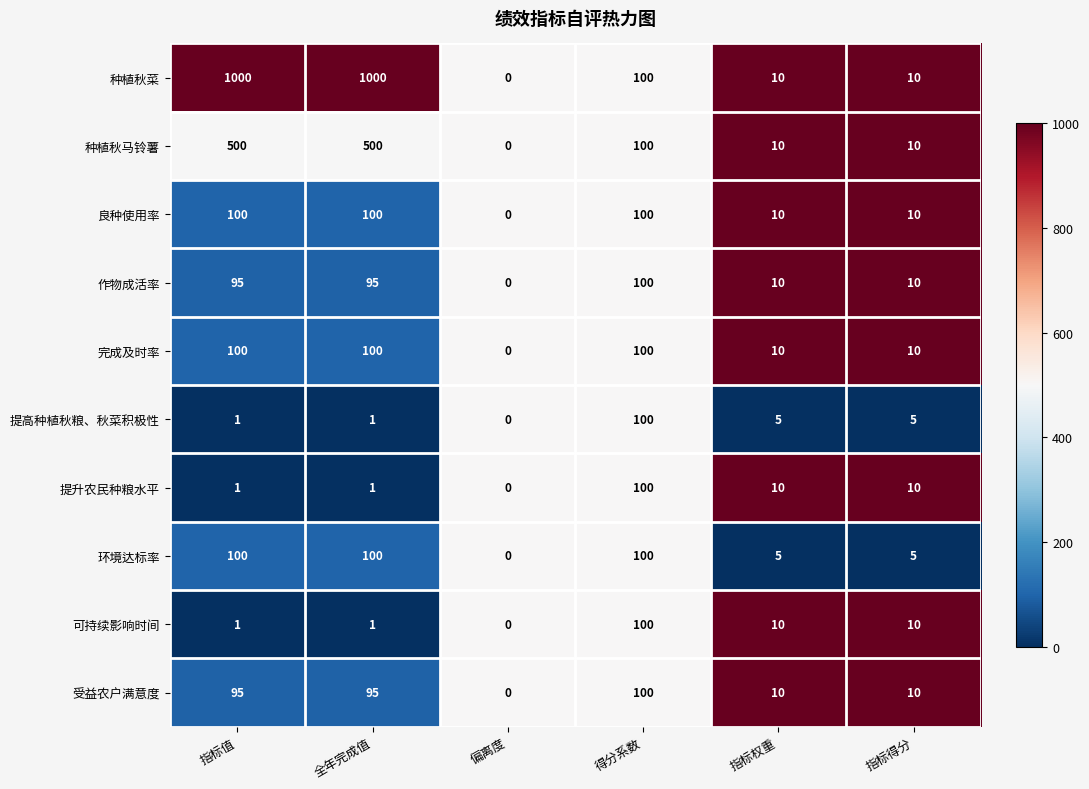

What is the difference between the maximum and second lowest values in the 种植秋马铃薯 series?

490